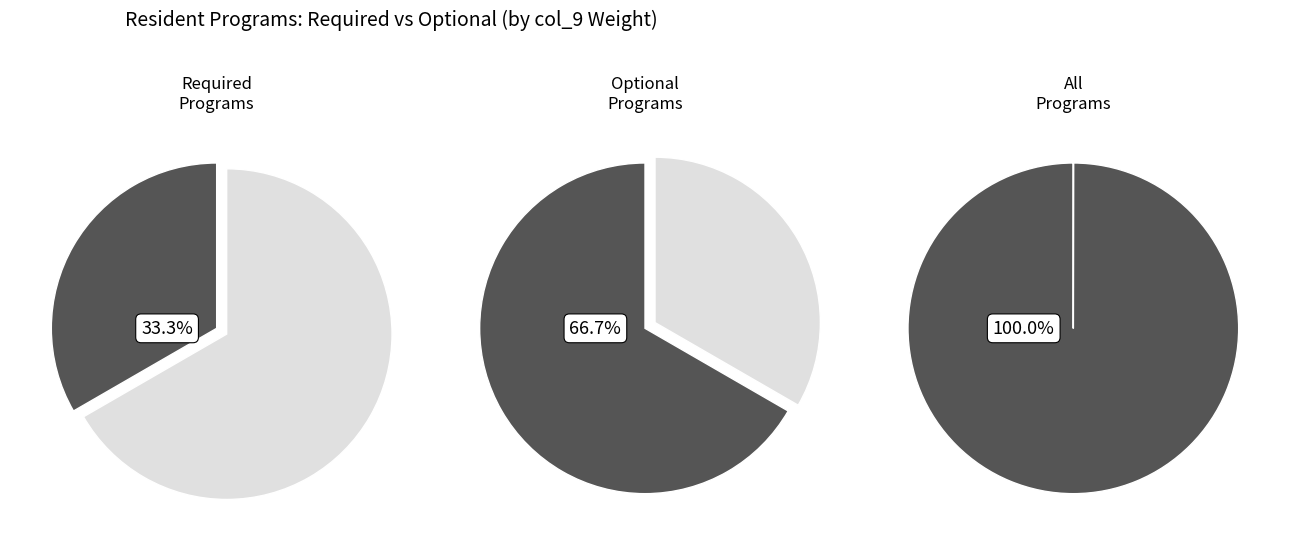

To the nearest percent, what percentage of the pie is After School Program for Children?

100%